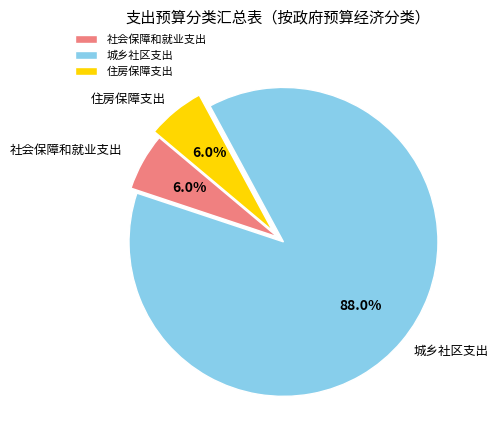

The 城乡社区支出 slice represents 88% of the pie. True or false?

True